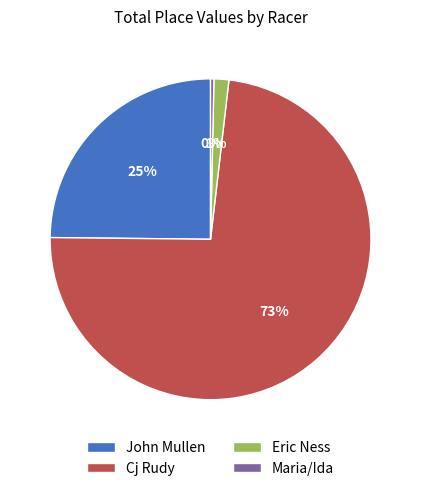

Count the number of slices in the pie.

4